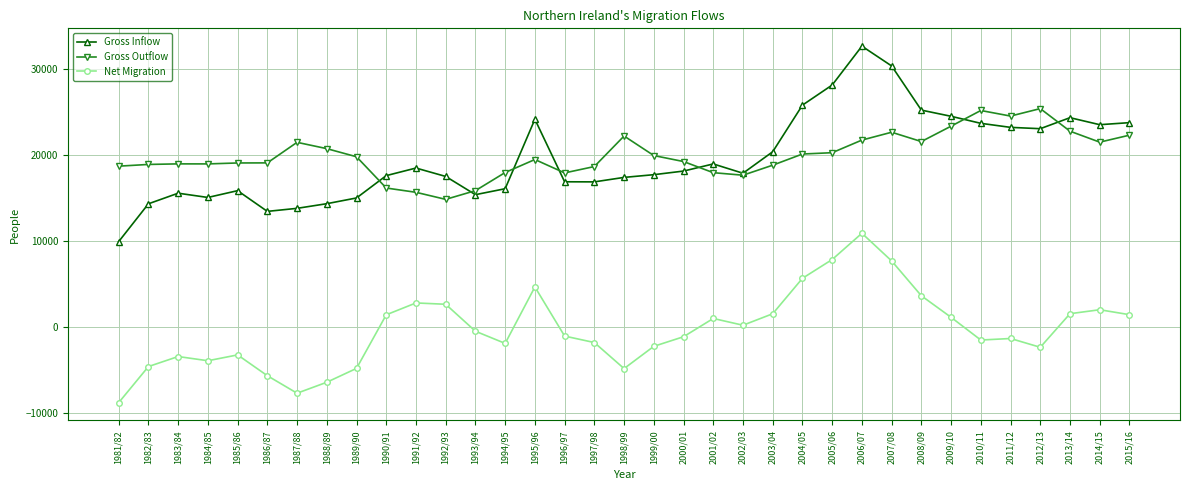

The Gross Outflow series shows 18696.0 at 1997/98. True or false?

True